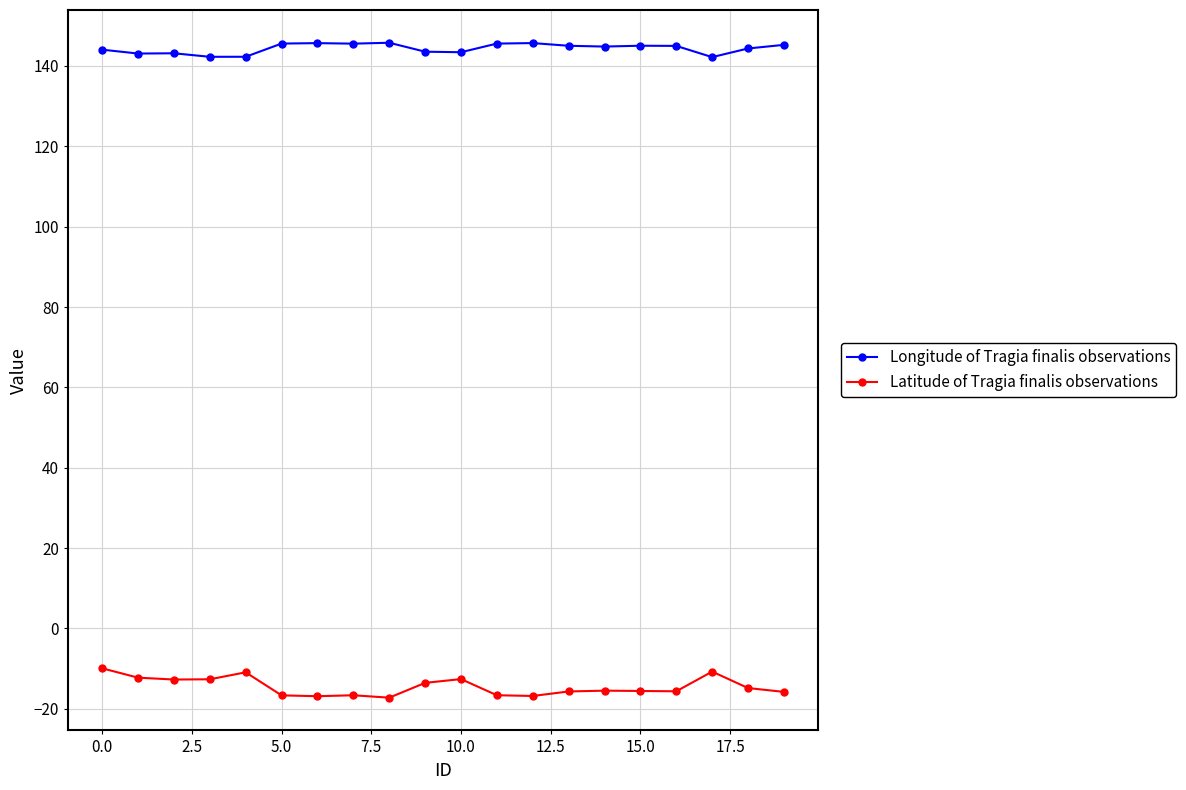

What is the value of the Latitude of Tragia finalis observations point at the 12th from the left?

-16.6